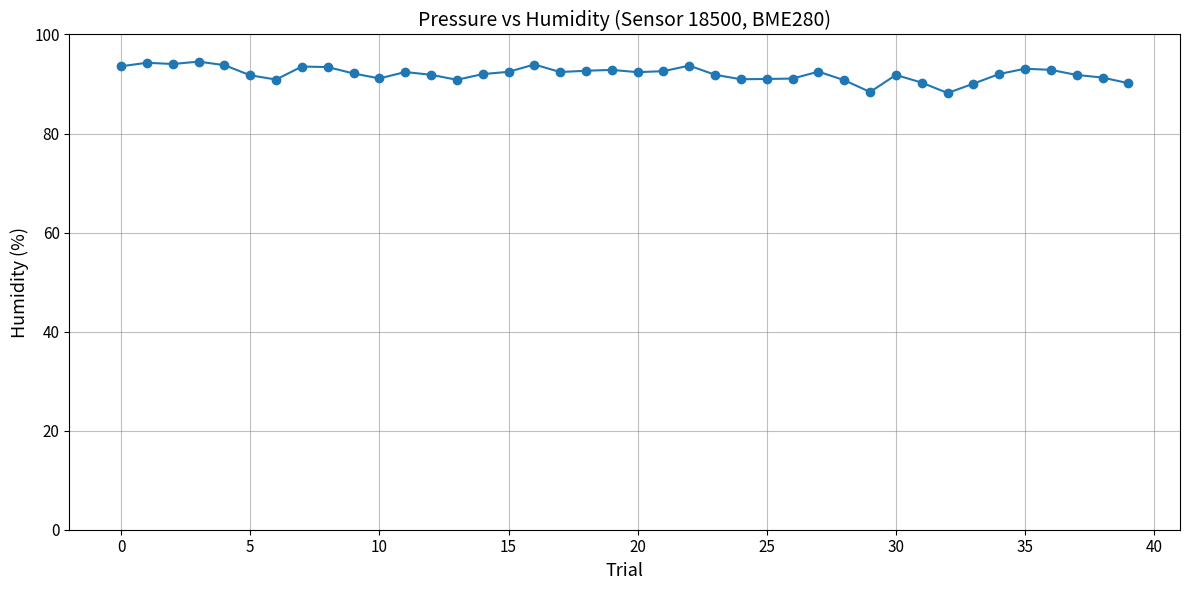

What is the value of the 13th point from the left?

91.9